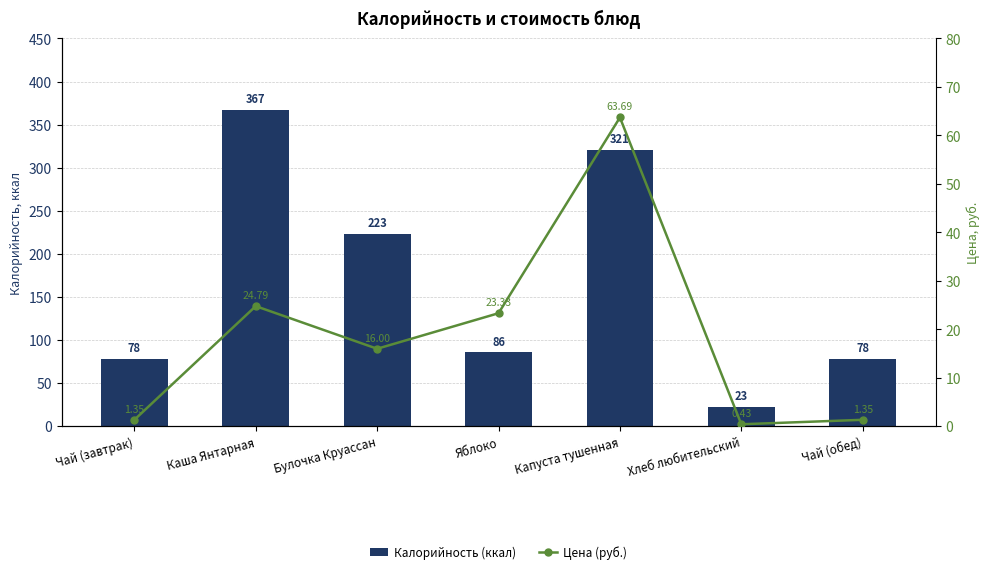

List the series in order of their overall mean, highest first.

Калорийность (ккал), Цена (руб.)